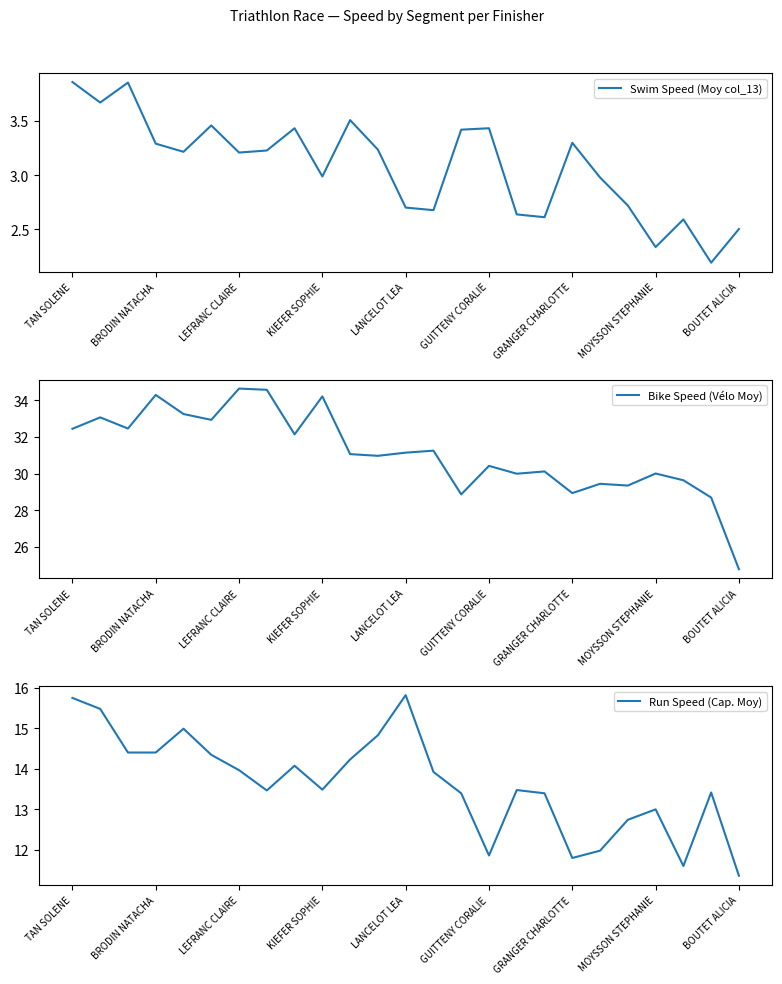

What is the difference between the Run Speed (Cap. Moy) values at 20 and 23?

0.7